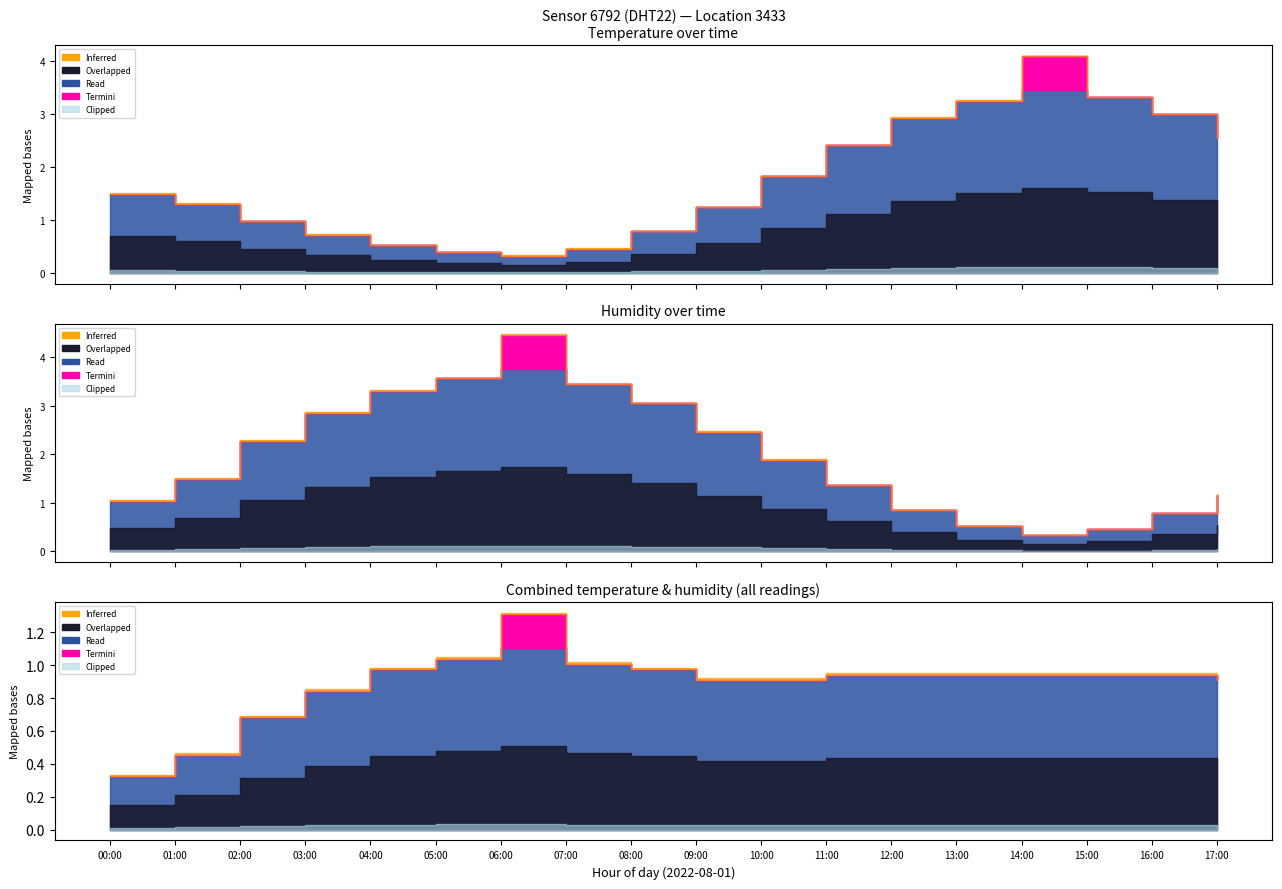

What is the label of the 16th point from the right?

02:00